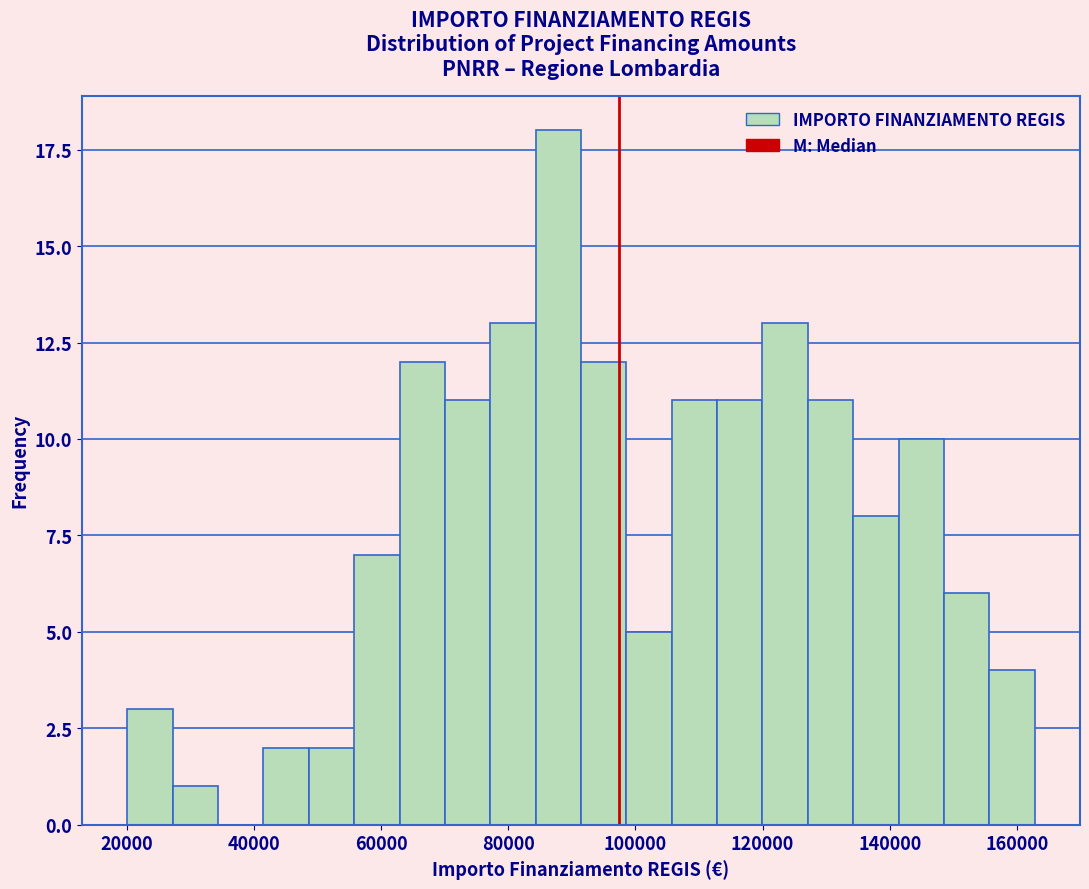

Around what value on the x-axis is the tallest bar? Give the approximate position of its centre, as read against the axis.

88000